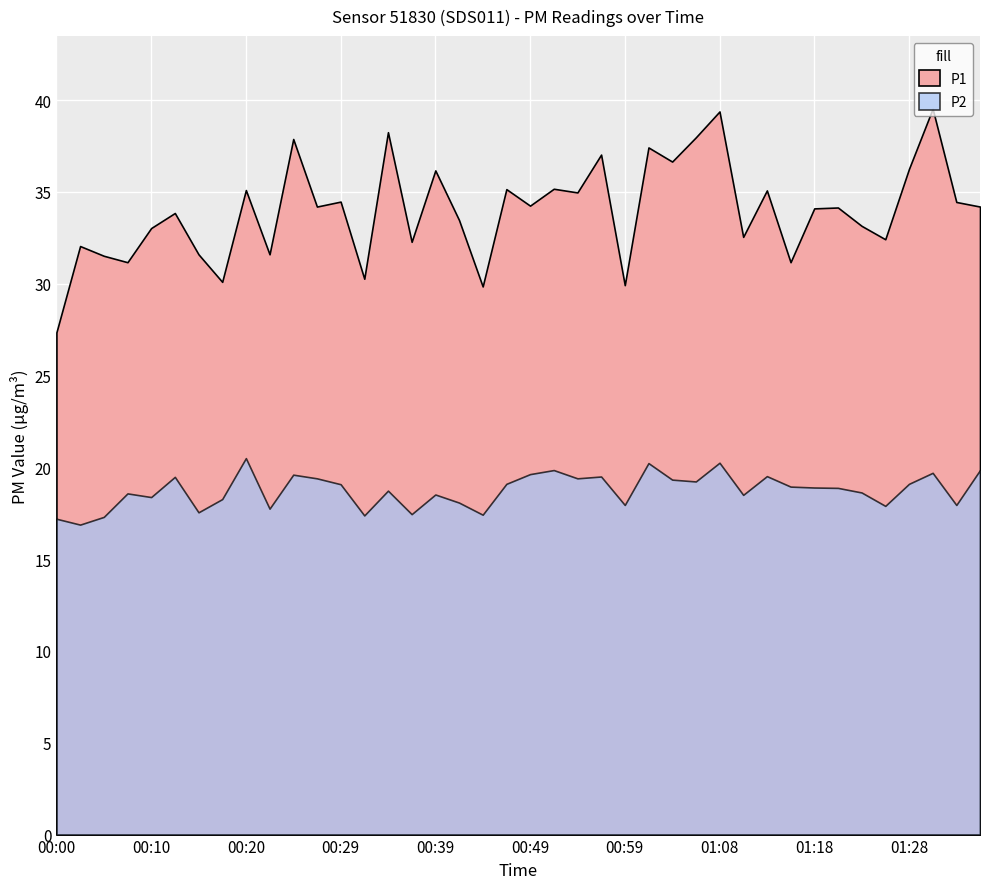

What is the total value across all series at 01:18?

53.0